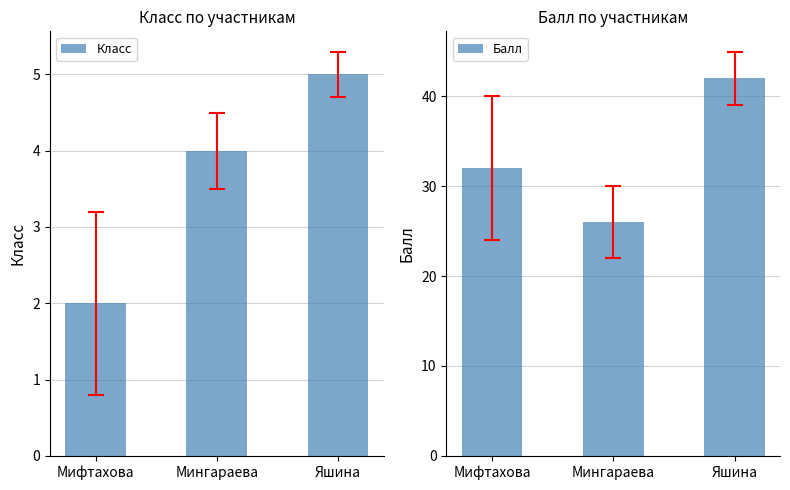

What is the label of the 3rd bar from the left?

Яшина